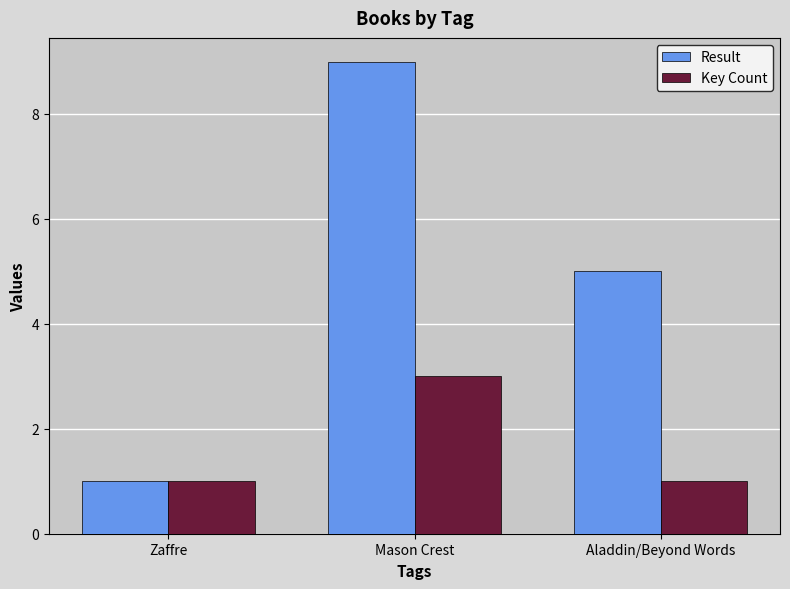

How many bars are there in each group?

2